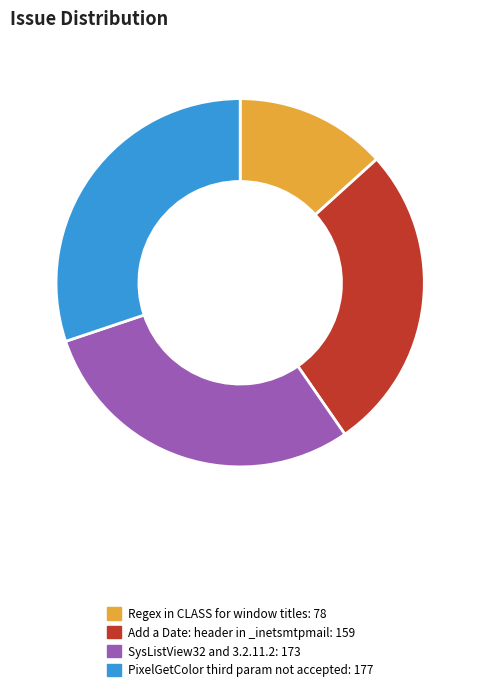

Rank the categories by value from lowest to highest.

Regex in CLASS for window titles, Add a Date: header in _inetsmtpmail, SysListView32 and 3.2.11.2, PixelGetColor third param not accepted